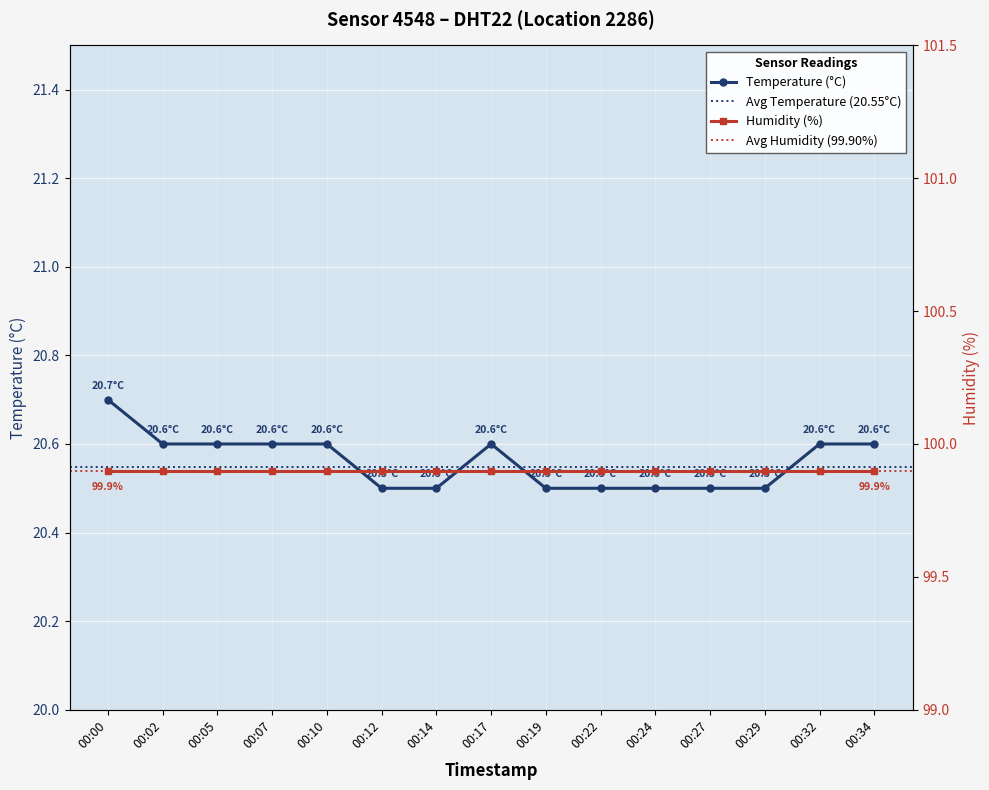

Which category has the highest value across all series?

00:00